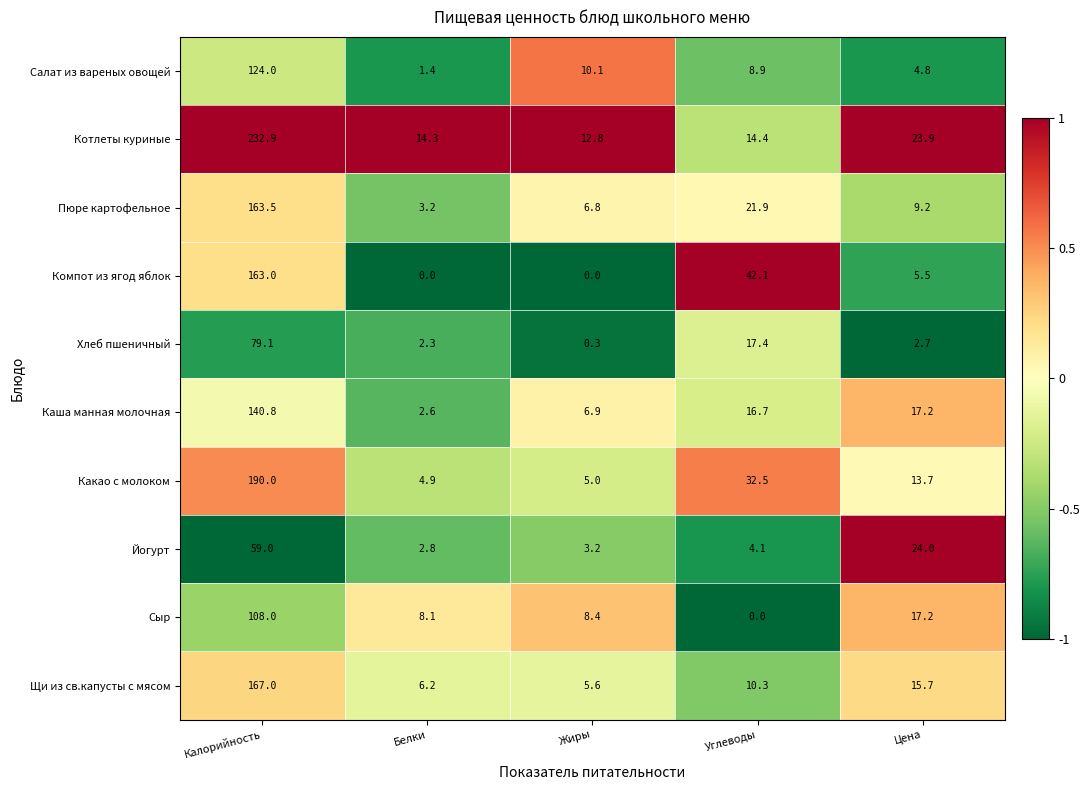

Which series has the largest total across all categories?

Котлеты куриные